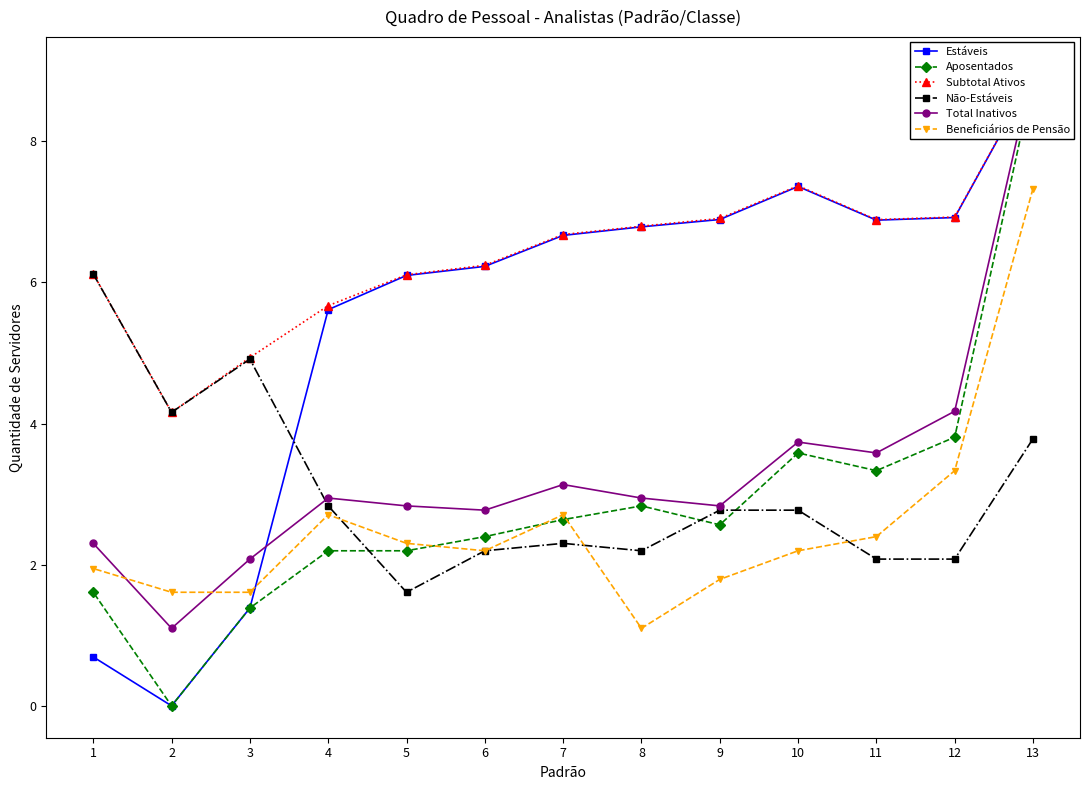

Rank the series at 7 from lowest to highest value.

Não-Estáveis, Aposentados, Beneficiários de Pensão, Total Inativos, Estáveis, Subtotal Ativos